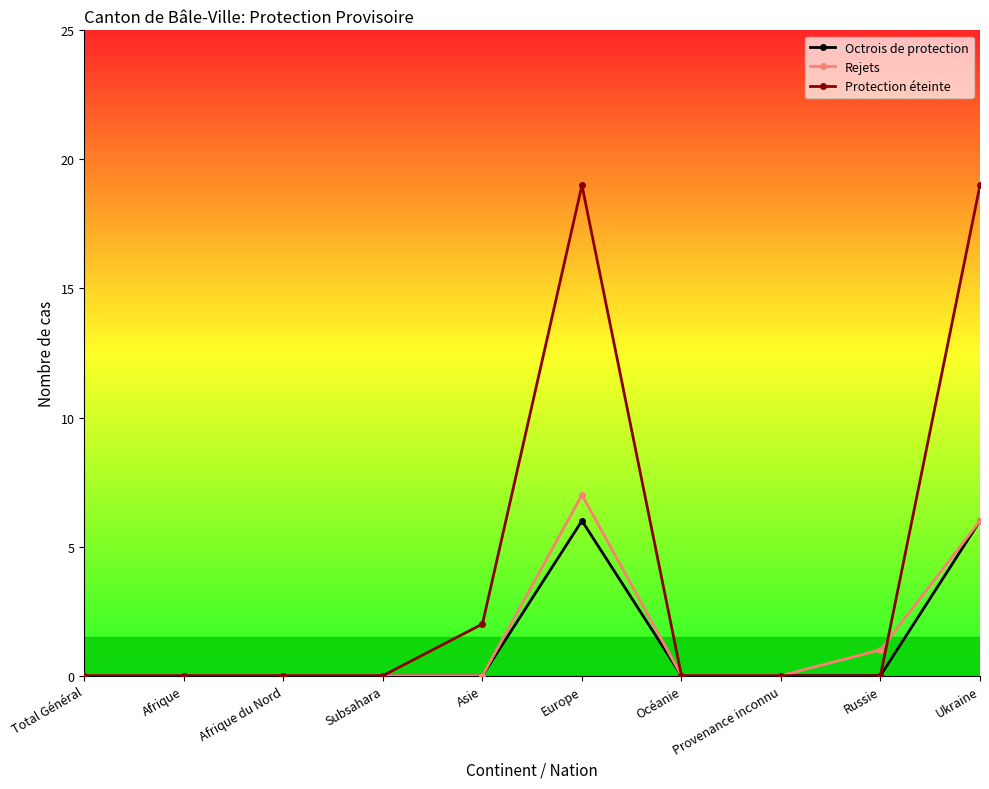

What is the label of the 8th point from the left?

Provenance inconnu